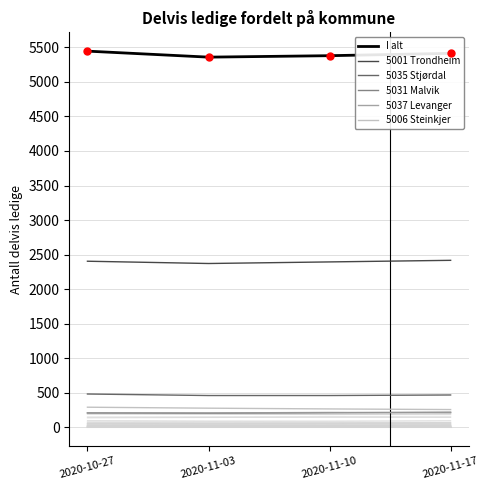

What is the total value across all series at 2020-11-17?

8985